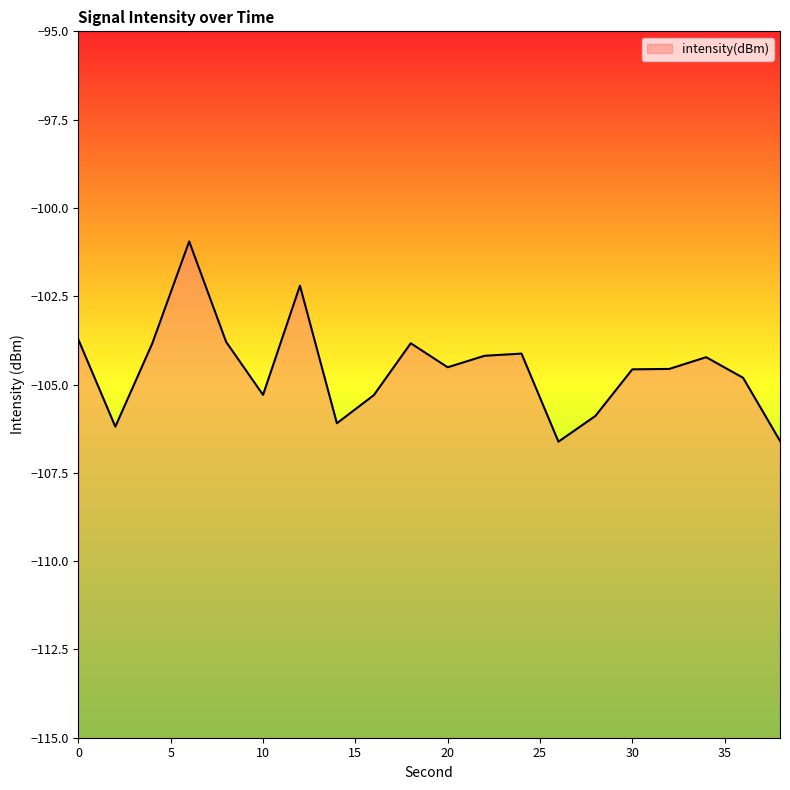

How many data points are less than -104?

14